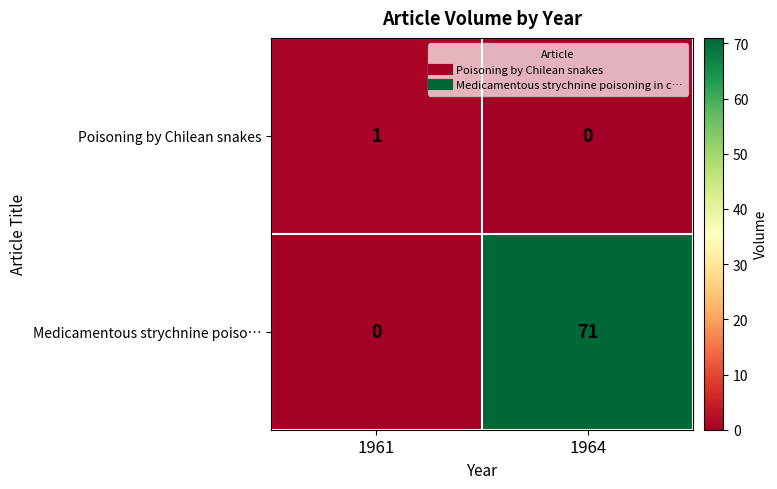

At which category is the sum across all series the highest?

1964